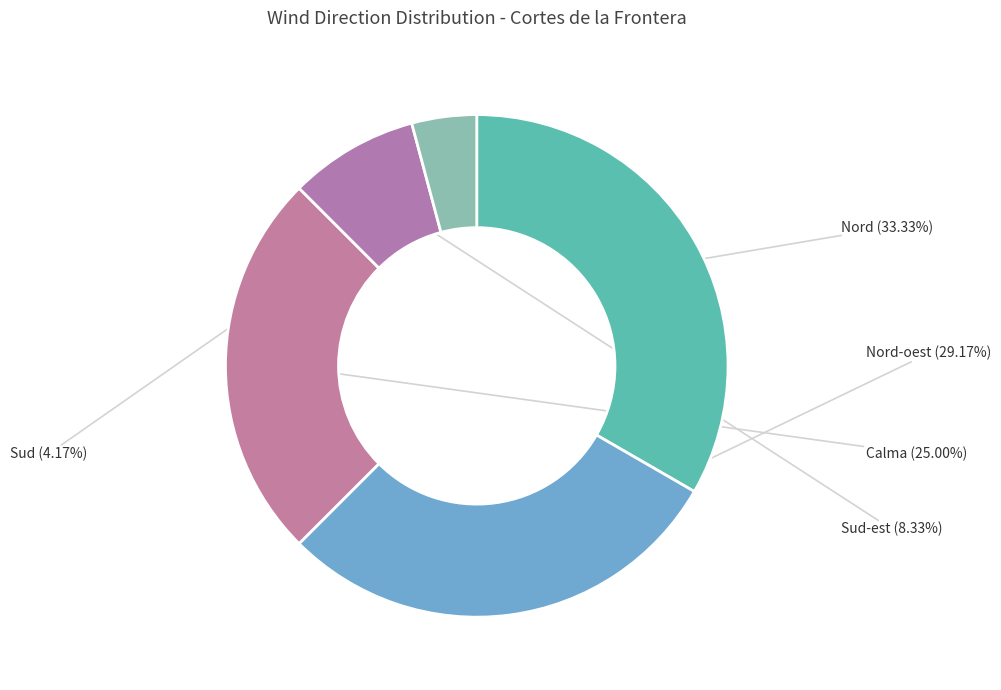

Which slice is the largest?

Nord